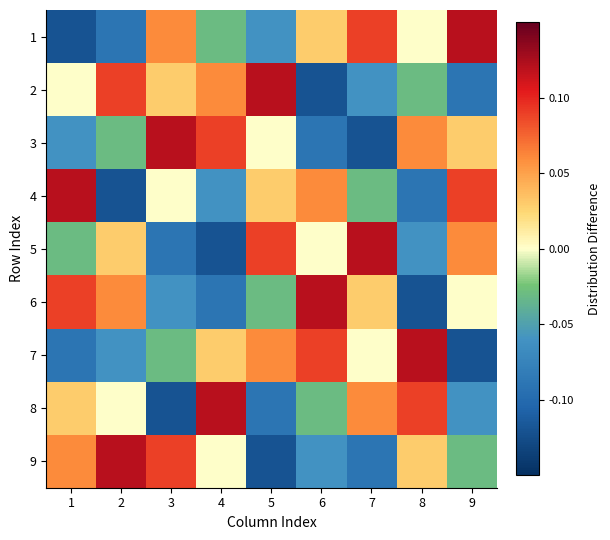

Reading left to right, list all the values displayed in this chart.

1: 1=-0.1	2=-0.1	3=0.1	4=-0.0	5=-0.1	6=0.0	7=0.1	8=0.0	9=0.1
2: 1=0.0	2=0.1	3=0.0	4=0.1	5=0.1	6=-0.1	7=-0.1	8=-0.0	9=-0.1
3: 1=-0.1	2=-0.0	3=0.1	4=0.1	5=0.0	6=-0.1	7=-0.1	8=0.1	9=0.0
4: 1=0.1	2=-0.1	3=0.0	4=-0.1	5=0.0	6=0.1	7=-0.0	8=-0.1	9=0.1
5: 1=-0.0	2=0.0	3=-0.1	4=-0.1	5=0.1	6=0.0	7=0.1	8=-0.1	9=0.1
6: 1=0.1	2=0.1	3=-0.1	4=-0.1	5=-0.0	6=0.1	7=0.0	8=-0.1	9=0.0
7: 1=-0.1	2=-0.1	3=-0.0	4=0.0	5=0.1	6=0.1	7=0.0	8=0.1	9=-0.1
8: 1=0.0	2=0.0	3=-0.1	4=0.1	5=-0.1	6=-0.0	7=0.1	8=0.1	9=-0.1
9: 1=0.1	2=0.1	3=0.1	4=0.0	5=-0.1	6=-0.1	7=-0.1	8=0.0	9=-0.0